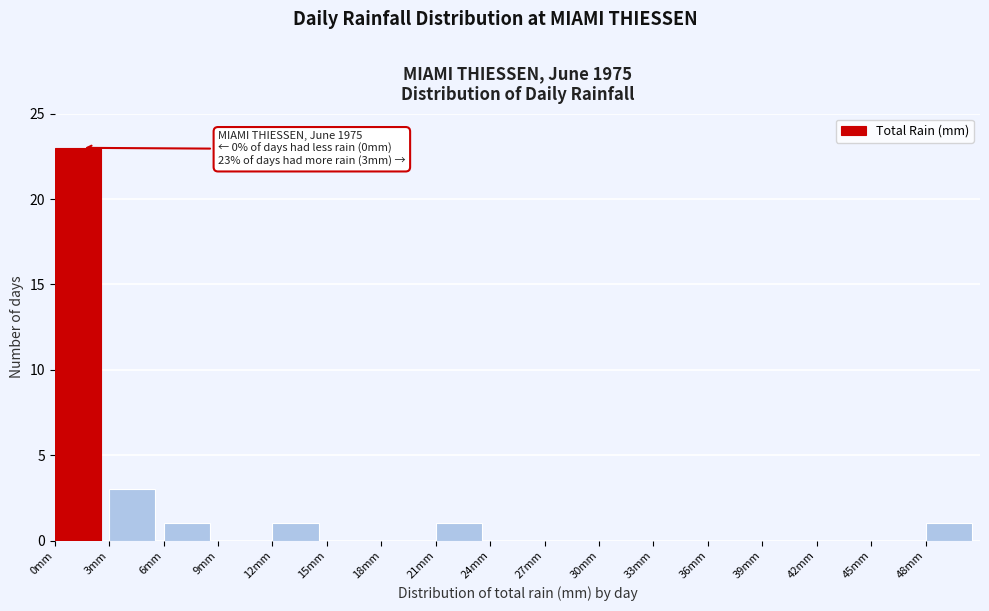

Over which range of the x-axis is the bar tallest?

0 to 3